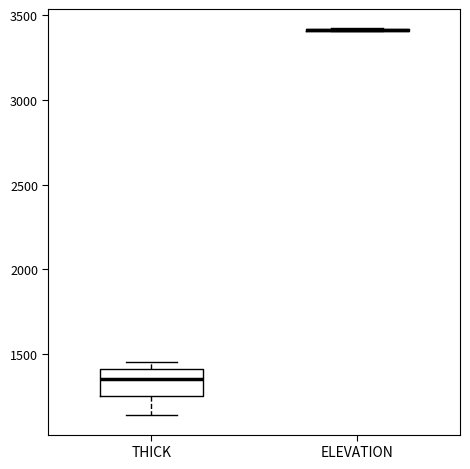

Reading left to right, read every box against the y-axis: the position of its median line, the range the box covers, and the ends of its whiskers. The values are not printed on the chart, so give them approximately, as read against the axis.

THICK: median 1350, box 1250 to 1400, whiskers 1150 to 1450
ELEVATION: box collapsed to a line at 3400, whiskers 3400 to 3400